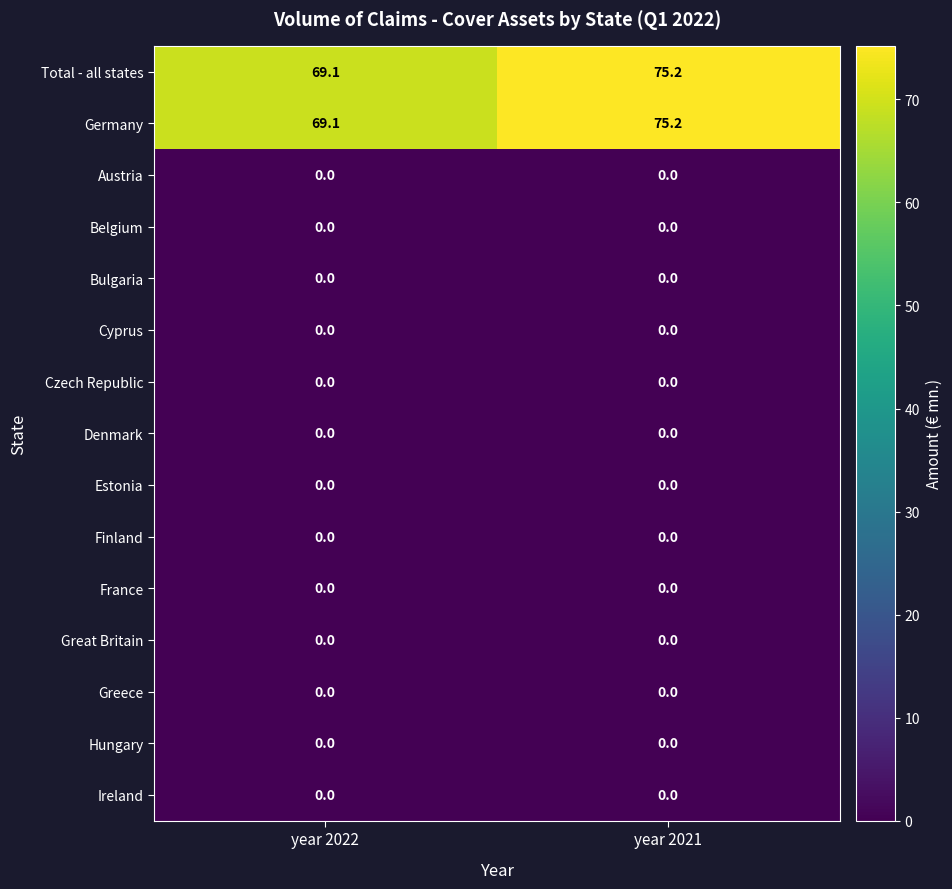

What is the difference between the highest and lowest values at year 2021?

75.2